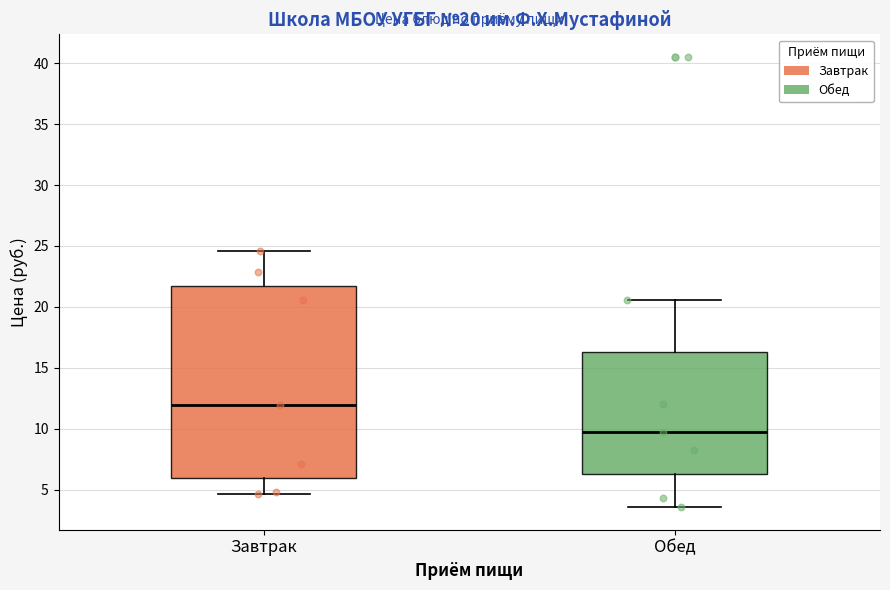

Which box's median line is the highest?

Завтрак